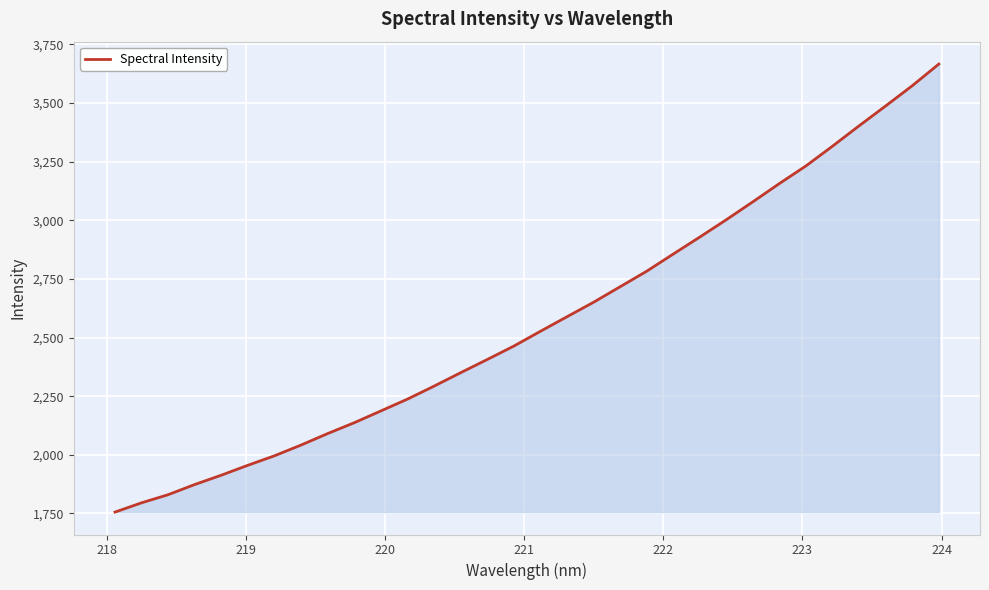

What is the difference between the maximum and minimum values?

1910.2